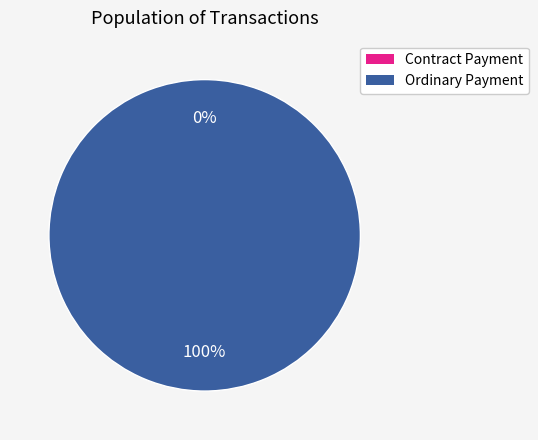

Which category has the smallest portion of the pie?

Contract Payment